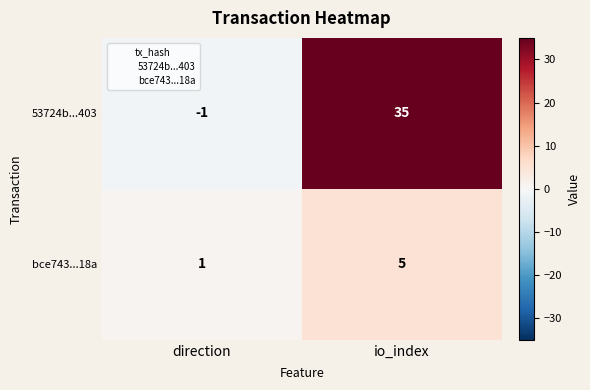

The bce743...18a series shows 0 at direction. True or false?

False